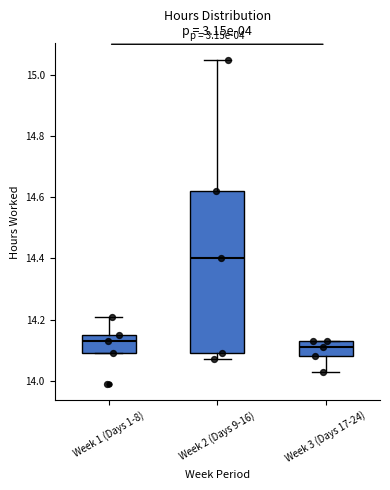

Which box has the lowest median line?

Week 3 (Days 17-24)